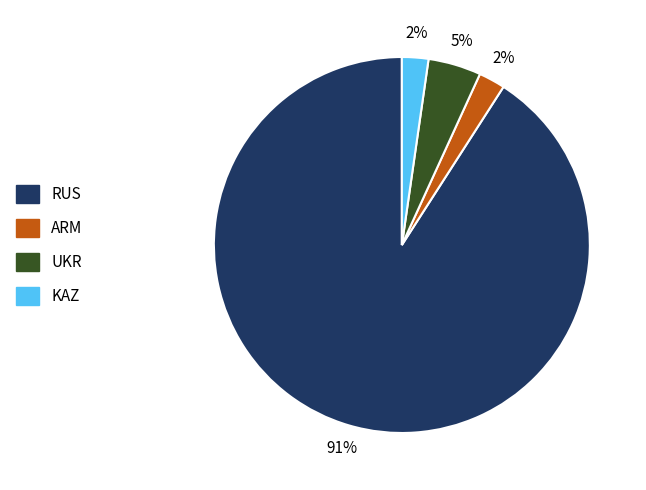

To the nearest percent, what is the difference between the largest and smallest slice percentages?

89%